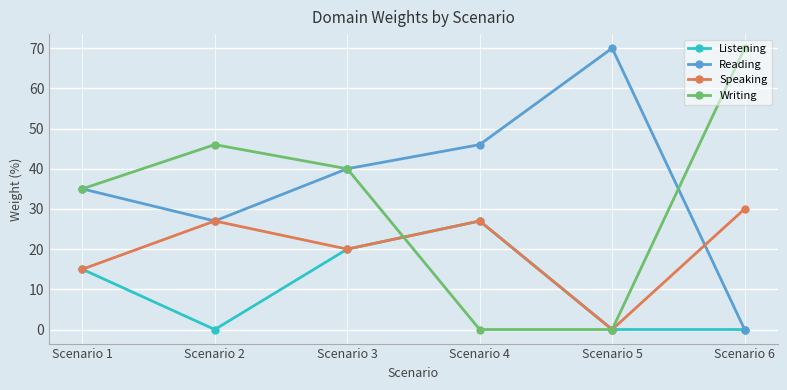

Is it true that Reading equals 46 at Scenario 4?

True